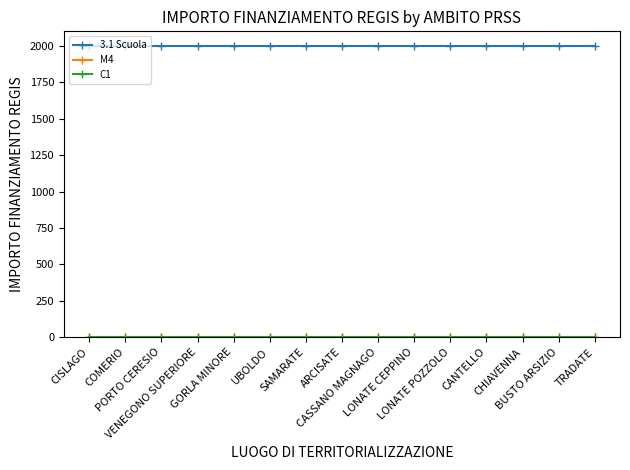

Reading left to right, transcribe all the data shown in this chart.

3.1 Scuola: CISLAGO=2000.0	COMERIO=2000.0	PORTO CERESIO=2000.0	VENEGONO SUPERIORE=2000.0	GORLA MINORE=2000.0	UBOLDO=2000.0	SAMARATE=2000.0	ARCISATE=2000.0	CASSANO MAGNAGO=2000.0	LONATE CEPPINO=2000.0	LONATE POZZOLO=2000.0	CANTELLO=2000.0	CHIAVENNA=2000.0	BUSTO ARSIZIO=2000.0	TRADATE=2000.0
M4: CISLAGO=2.1	COMERIO=2.1	PORTO CERESIO=2.1	VENEGONO SUPERIORE=2.1	GORLA MINORE=2.1	UBOLDO=2.1	SAMARATE=2.1	ARCISATE=2.1	CASSANO MAGNAGO=2.1	LONATE CEPPINO=2.1	LONATE POZZOLO=2.1	CANTELLO=2.1	CHIAVENNA=2.1	BUSTO ARSIZIO=2.1	TRADATE=2.1
C1: CISLAGO=2.1	COMERIO=2.1	PORTO CERESIO=2.1	VENEGONO SUPERIORE=2.1	GORLA MINORE=2.1	UBOLDO=2.1	SAMARATE=2.1	ARCISATE=2.1	CASSANO MAGNAGO=2.1	LONATE CEPPINO=2.1	LONATE POZZOLO=2.1	CANTELLO=2.1	CHIAVENNA=2.1	BUSTO ARSIZIO=2.1	TRADATE=2.1